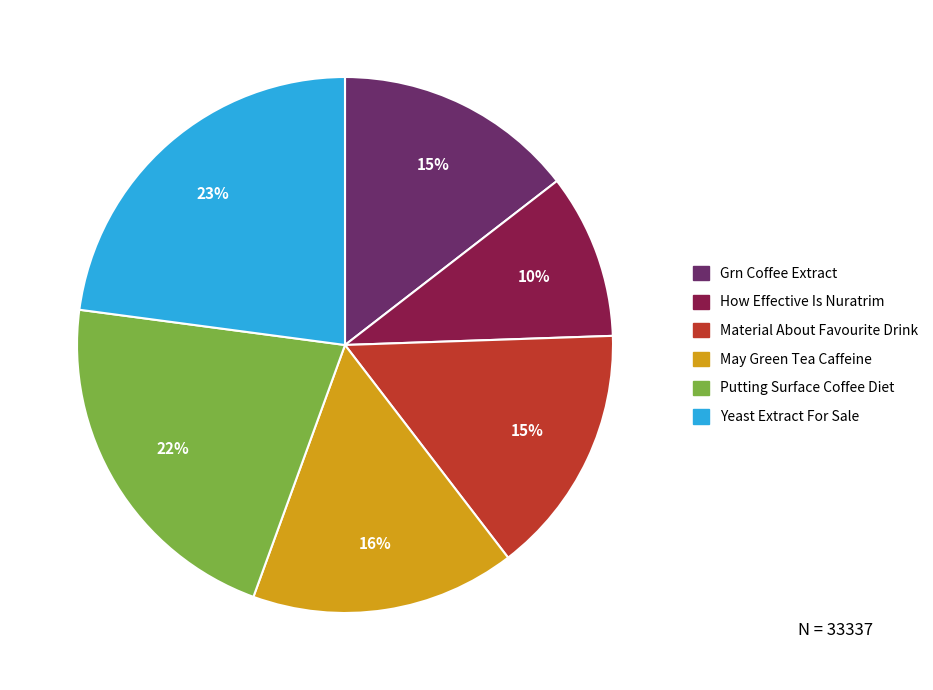

How many slices are in this pie chart?

6